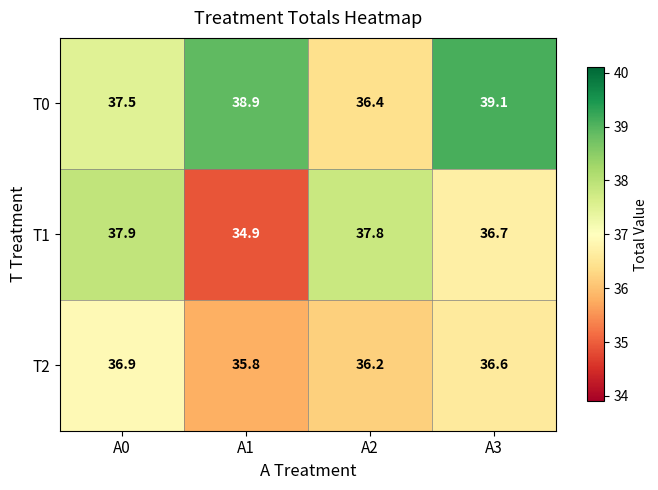

What is the smallest value displayed?

34.9